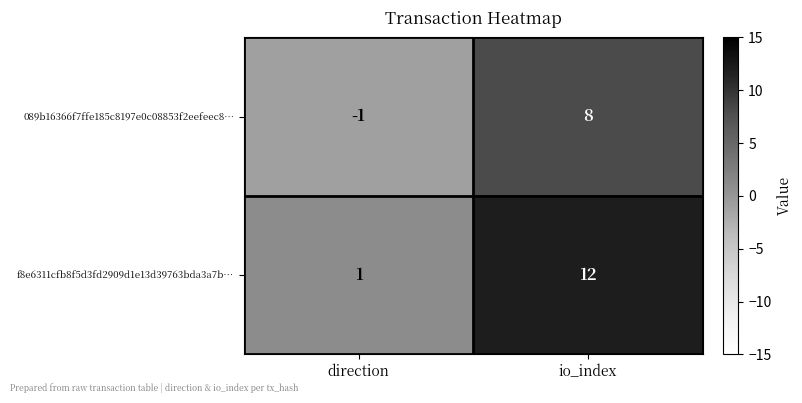

Reading left to right, what are all the values shown in this chart?

089b16366f7ffe185c8197e0c08853f2eefeec8…: direction=-1	io_index=8
f8e6311cfb8f5d3fd2909d1e13d39763bda3a7b…: direction=1	io_index=12